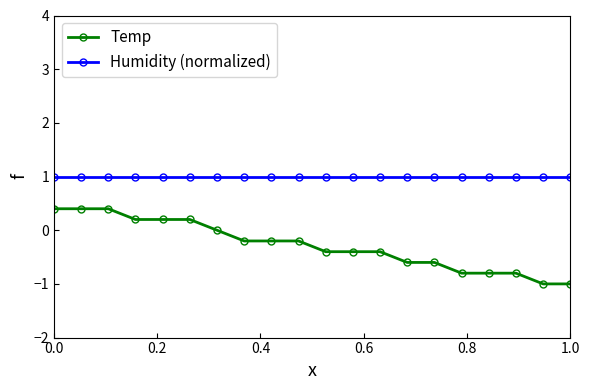

What is the sum of all Humidity (normalized) values?

20.0